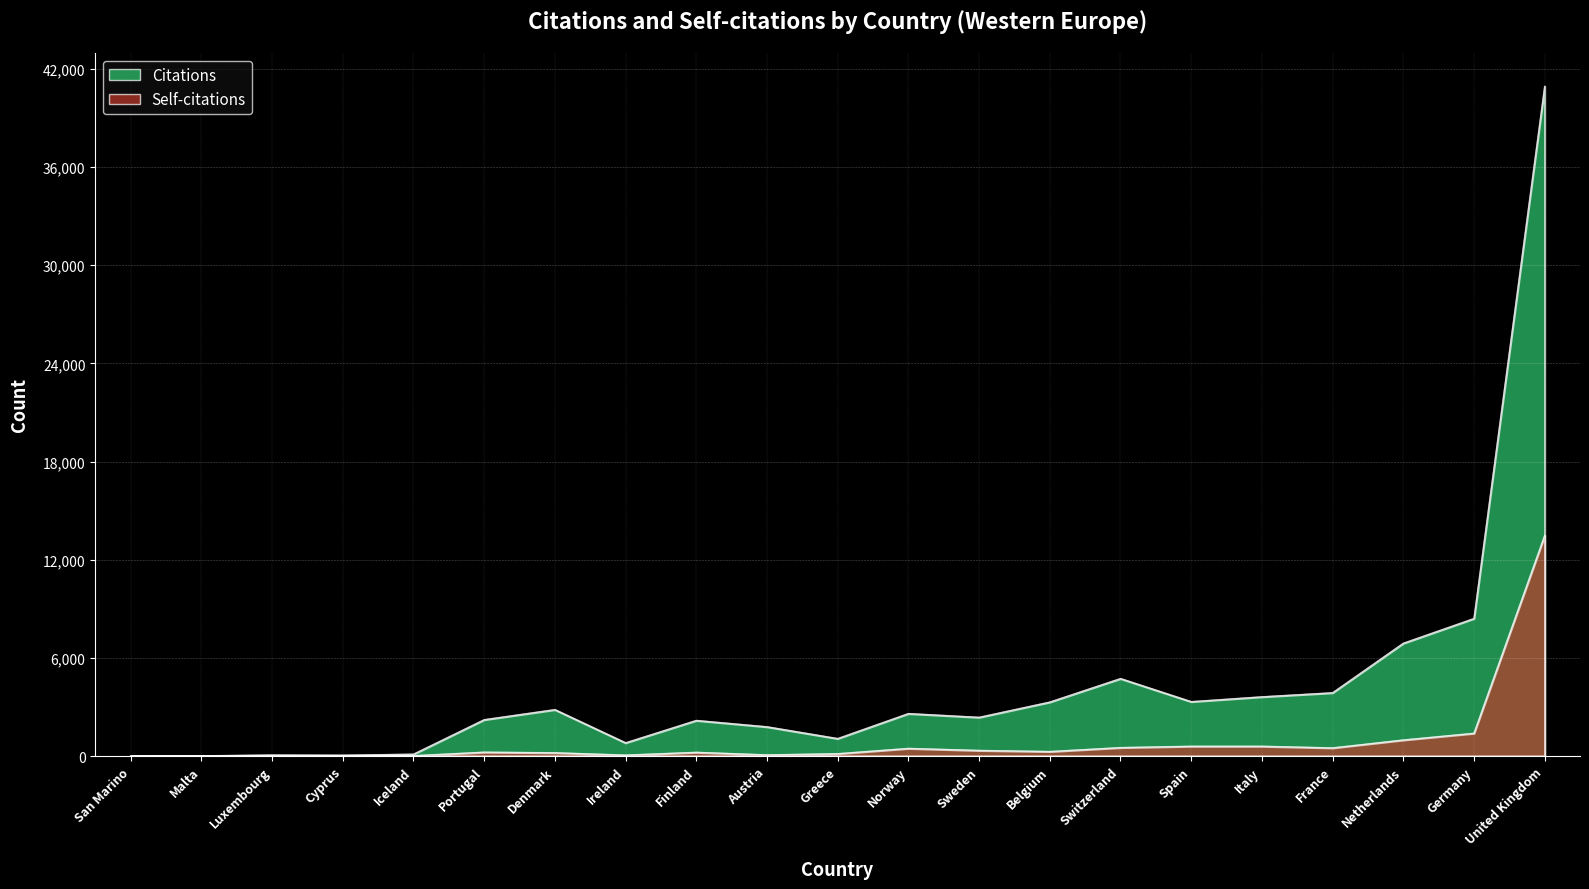

What is the greatest value displayed?

40932